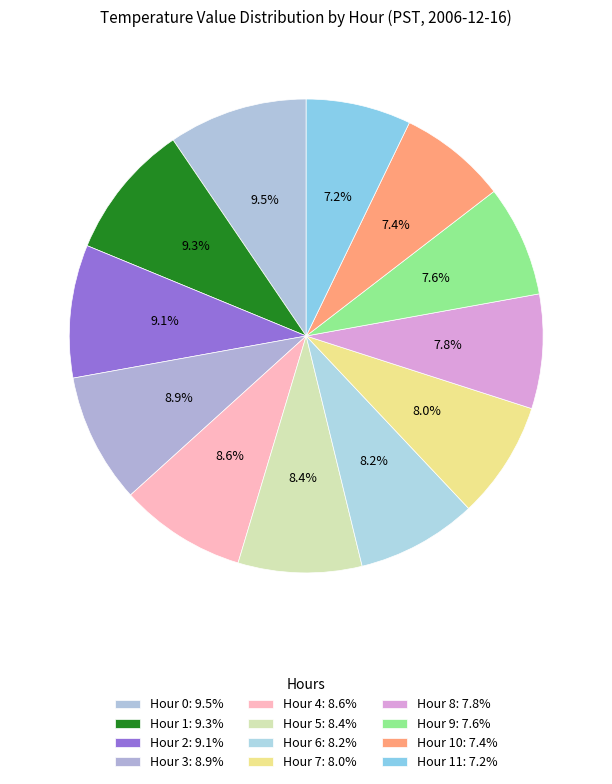

Count the number of slices in the pie.

12